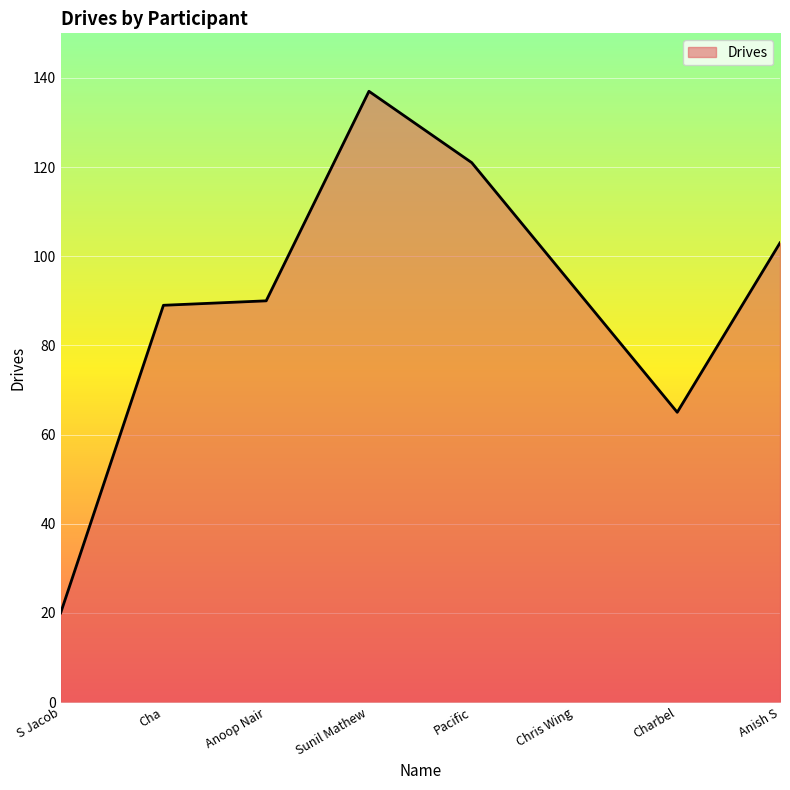

Between S Jacob and Cha, which is larger?

Cha